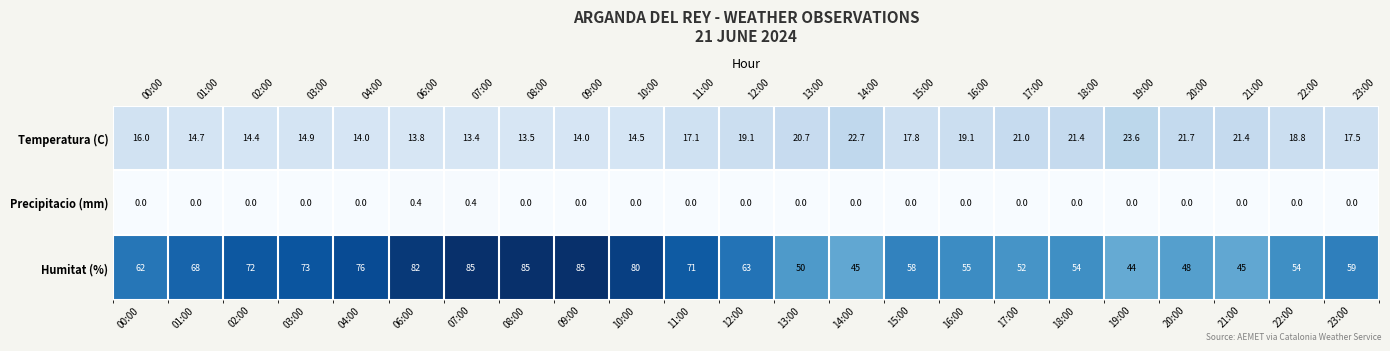

What is the difference between the highest and lowest values at 10:00?

80.0